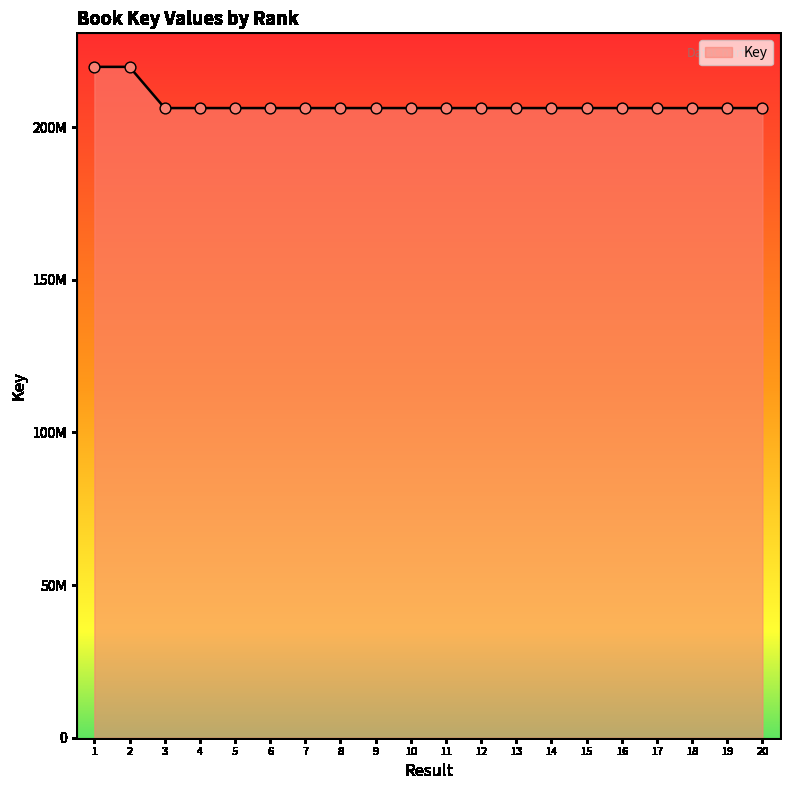

Does the chart have visible grid lines?

No